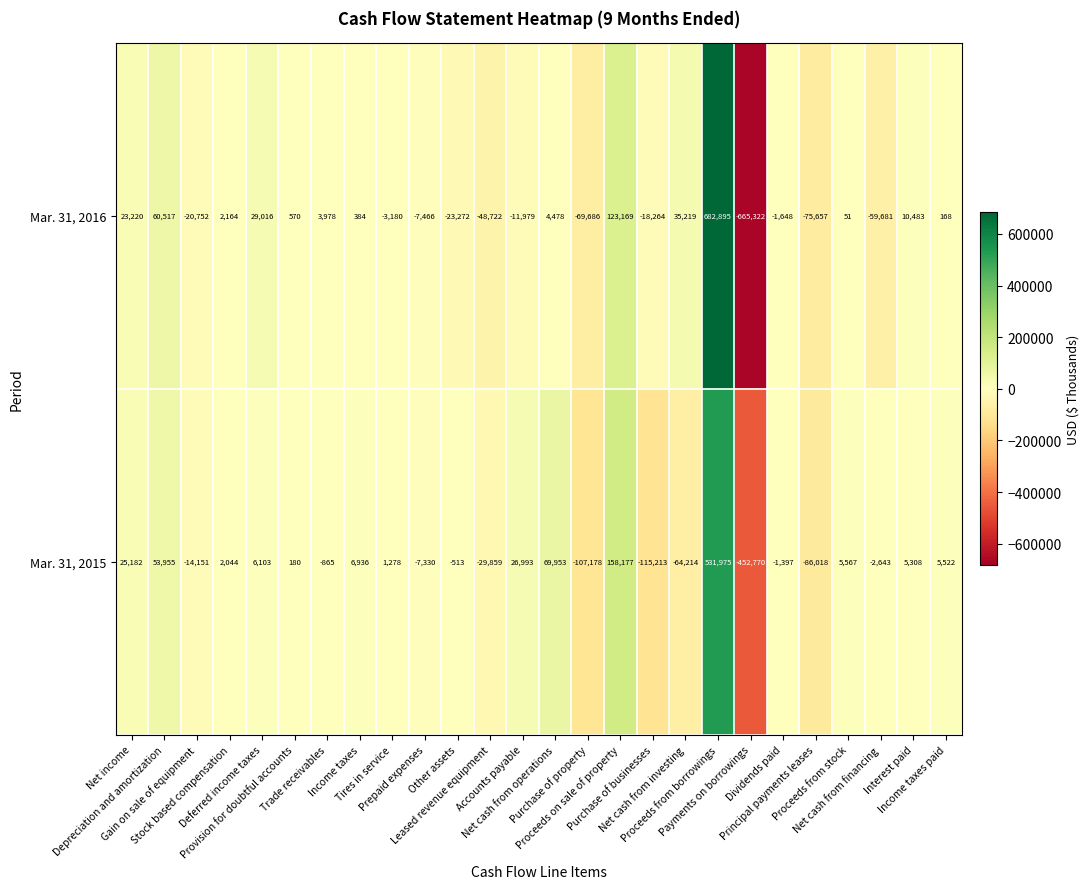

Which series has the widest spread of values?

Mar. 31, 2016